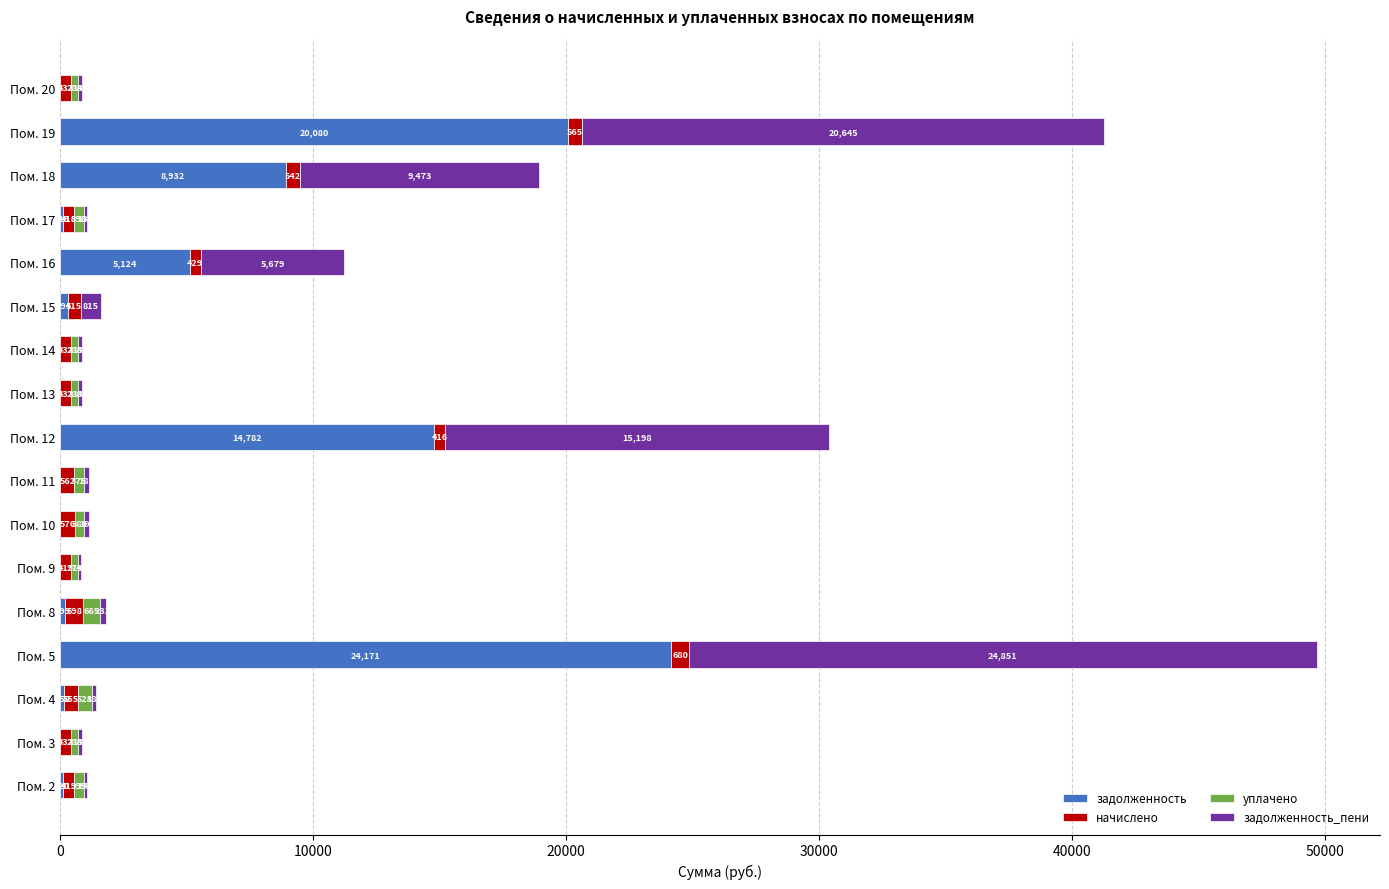

At which category is the sum across all series the highest?

Пом. 5